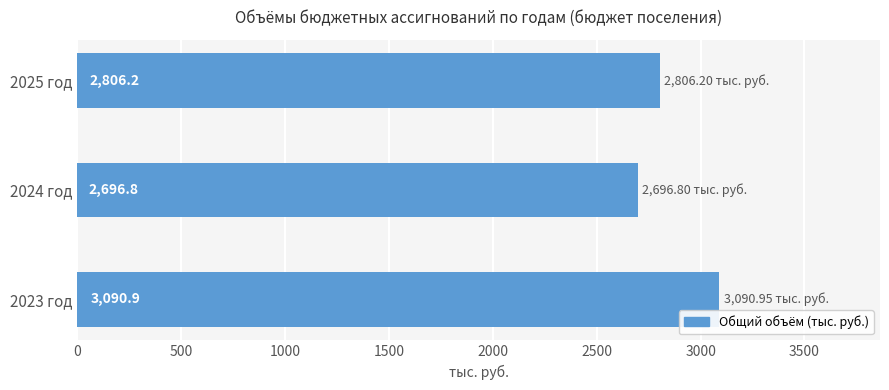

Rank the categories by value from lowest to highest.

2024 год, 2025 год, 2023 год